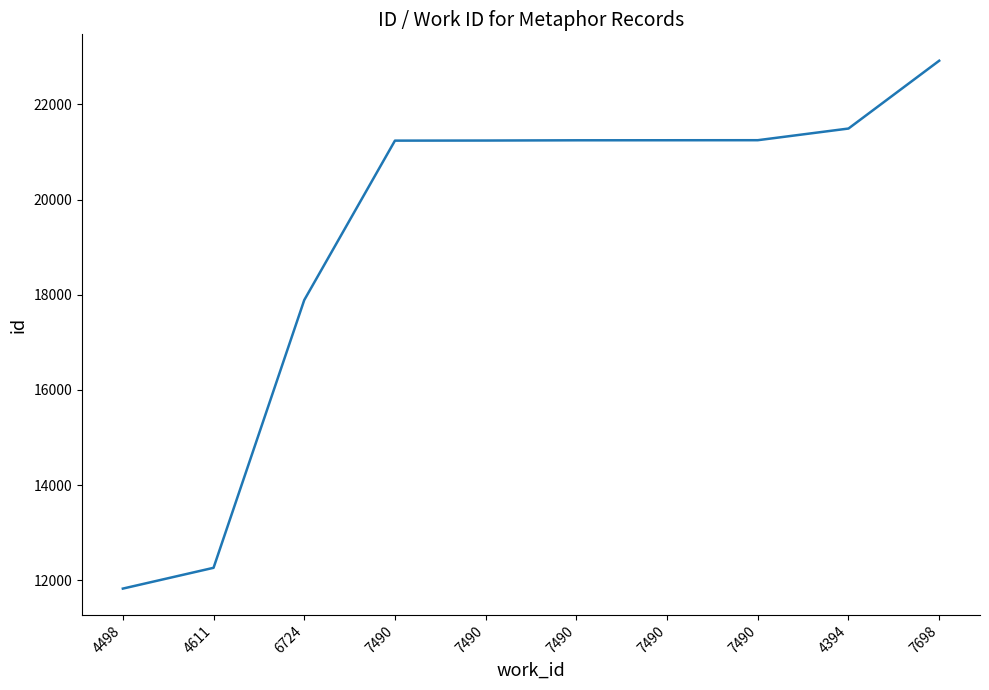

Does the chart display data point markers on the line(s)?

No